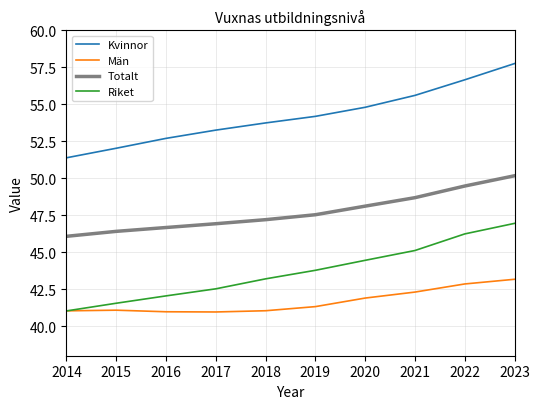

What is the total value across all series at 2017?

183.7